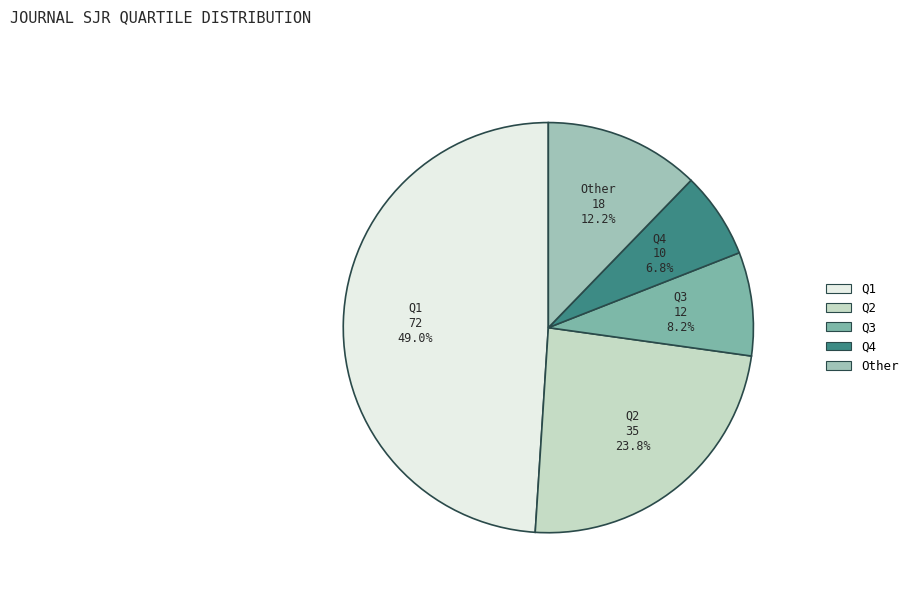

Between Q1 and Q3, which is larger?

Q1